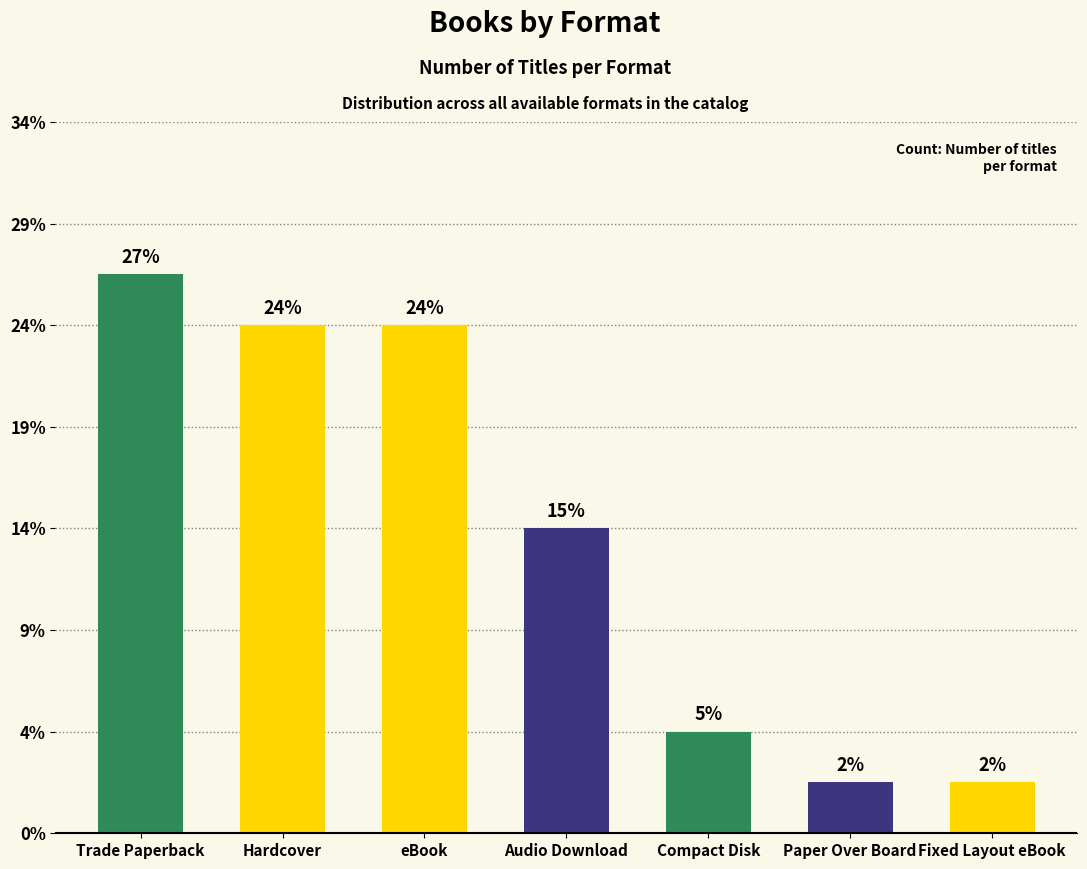

Are the bars grouped side by side (vs. stacked)?

No